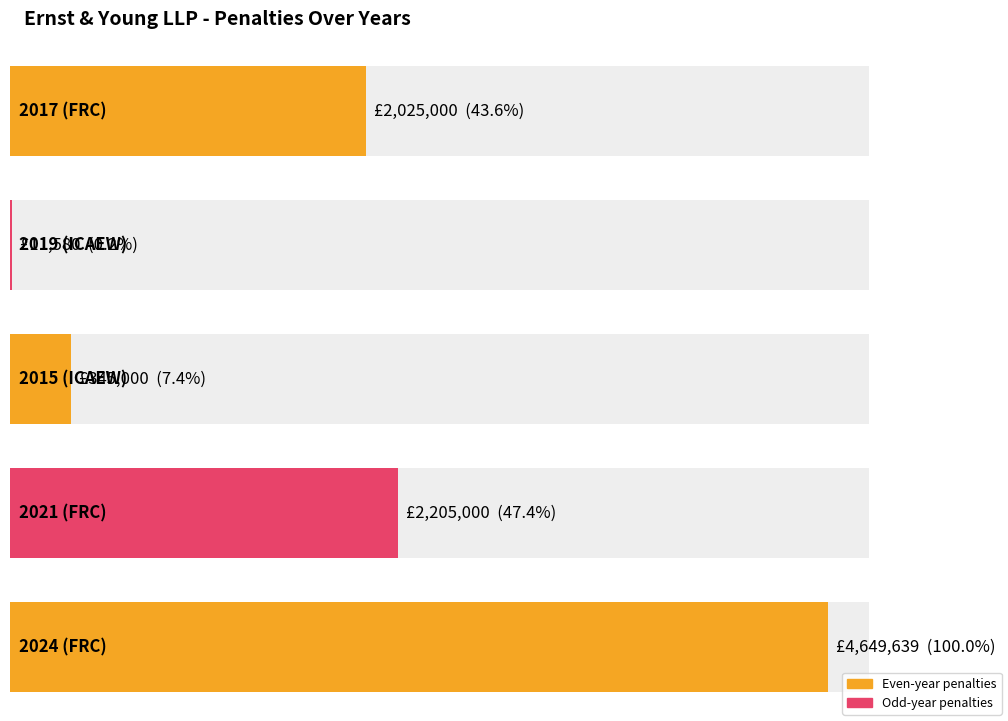

What is the minimum value shown in the chart?

11580